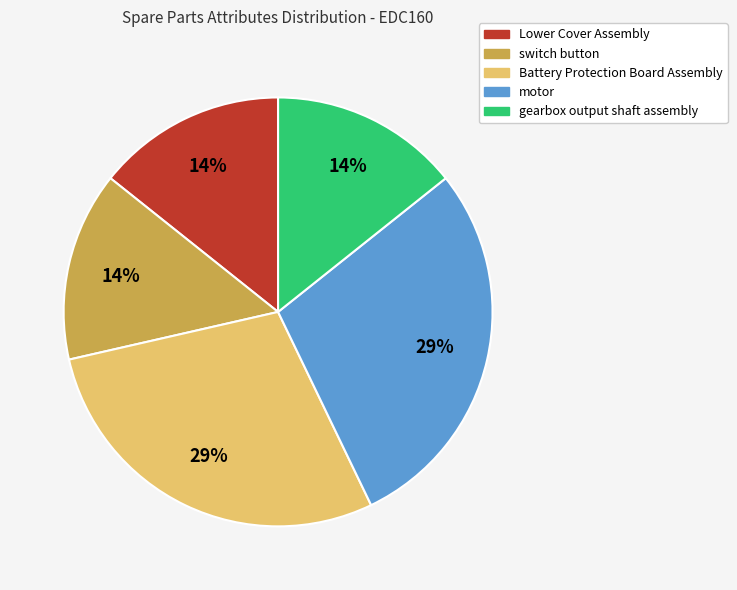

To the nearest percent, what is the average slice percentage?

20%